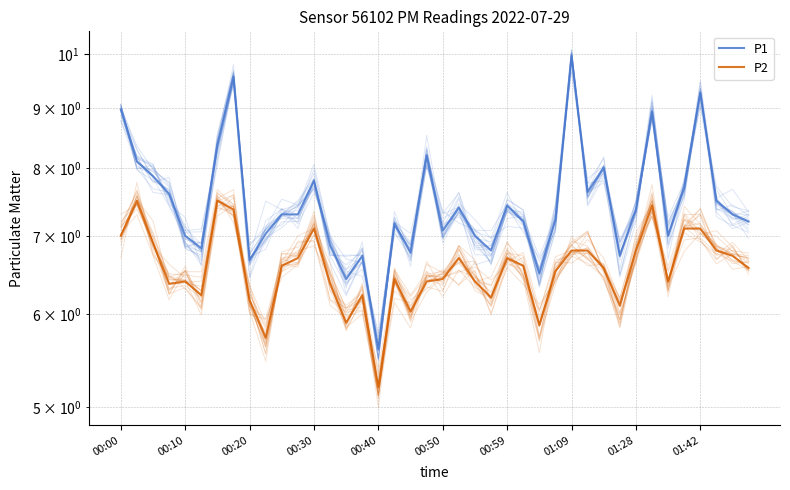

Where is P2 nearest to the value 6?

18